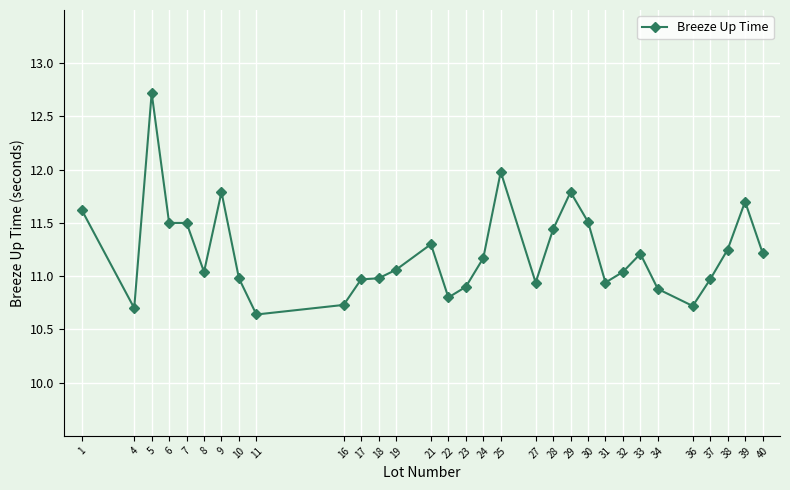

What is the value of the 15th point from the left?

10.8